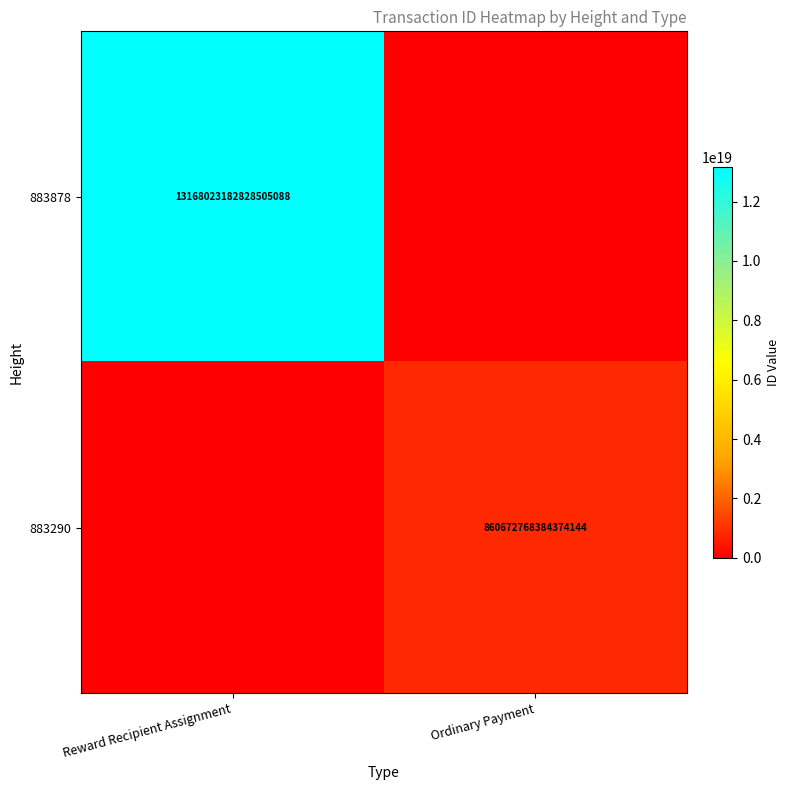

The 883290 series shows 432439522912048576 at Ordinary Payment. True or false?

False